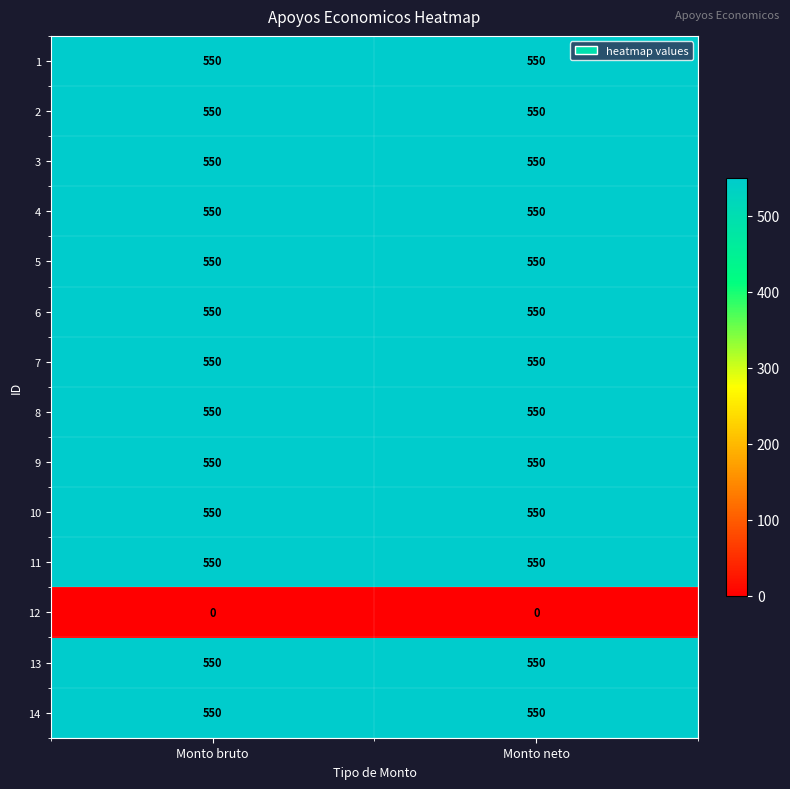

What is the spread (max minus min) of values at Monto bruto?

550